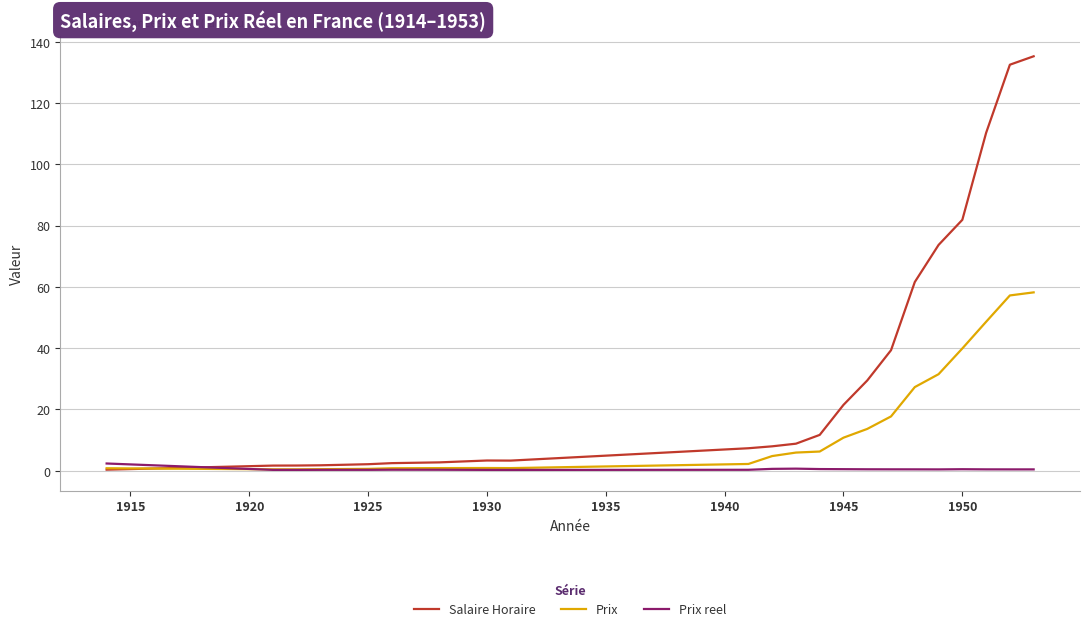

True or false: Prix has more than 0 interior local peaks.

True